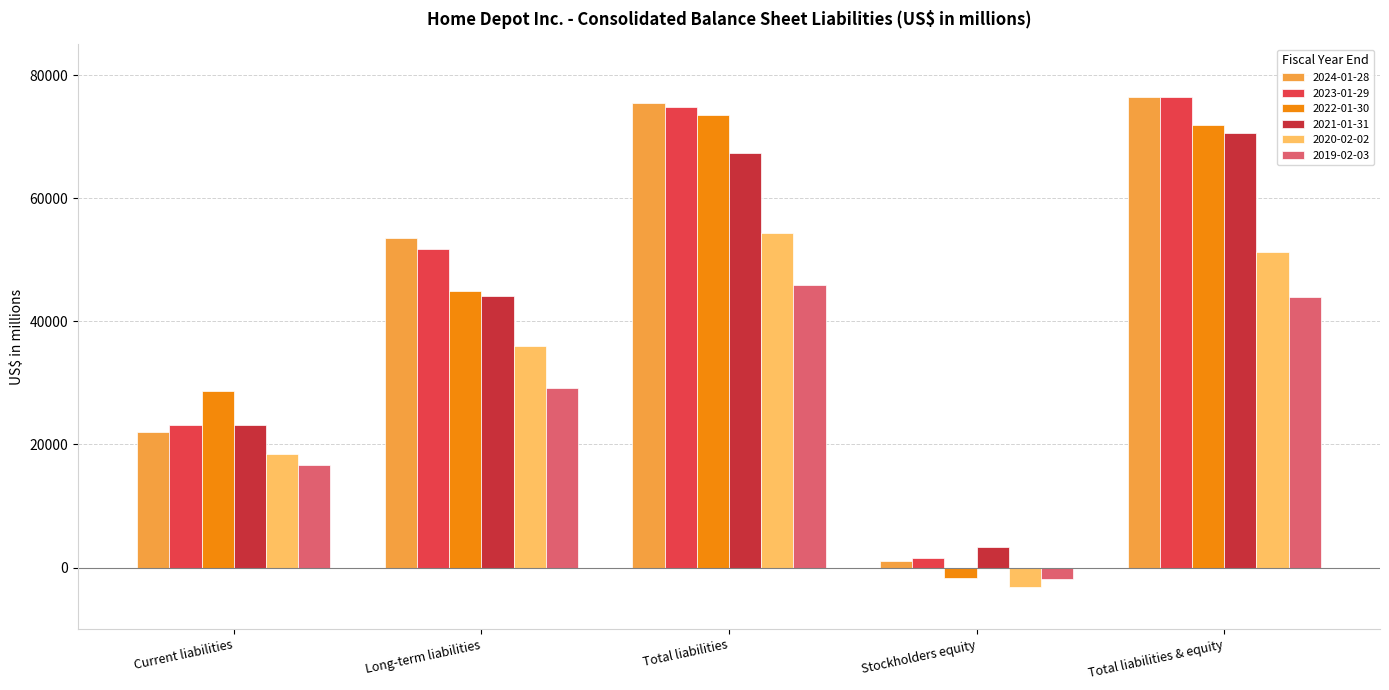

At which label is 2019-02-03 closest to 22001?

Current liabilities